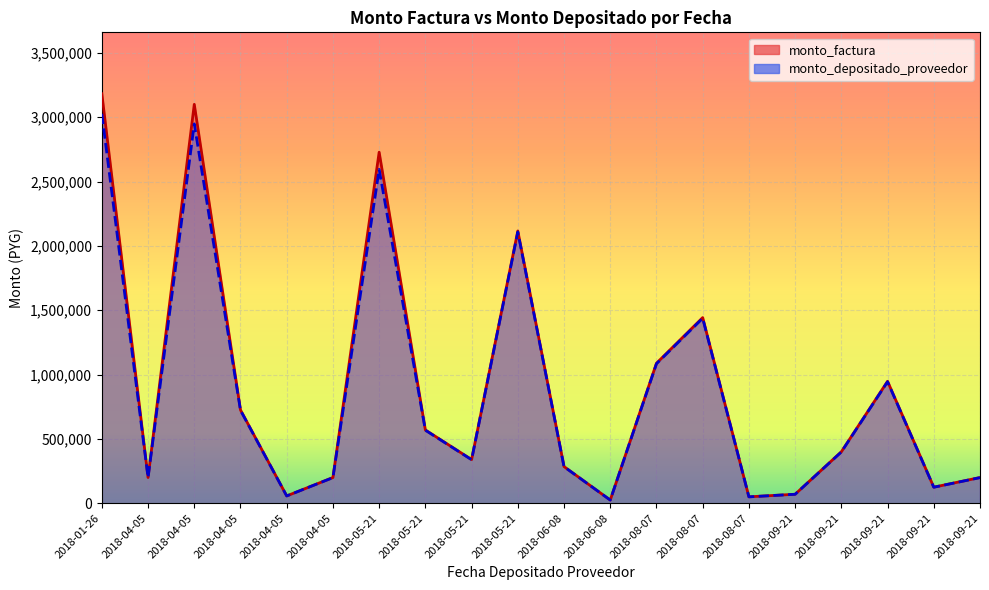

In monto_depositado_proveedor, how many points are higher than both neighbors (excluding endpoints)?

5